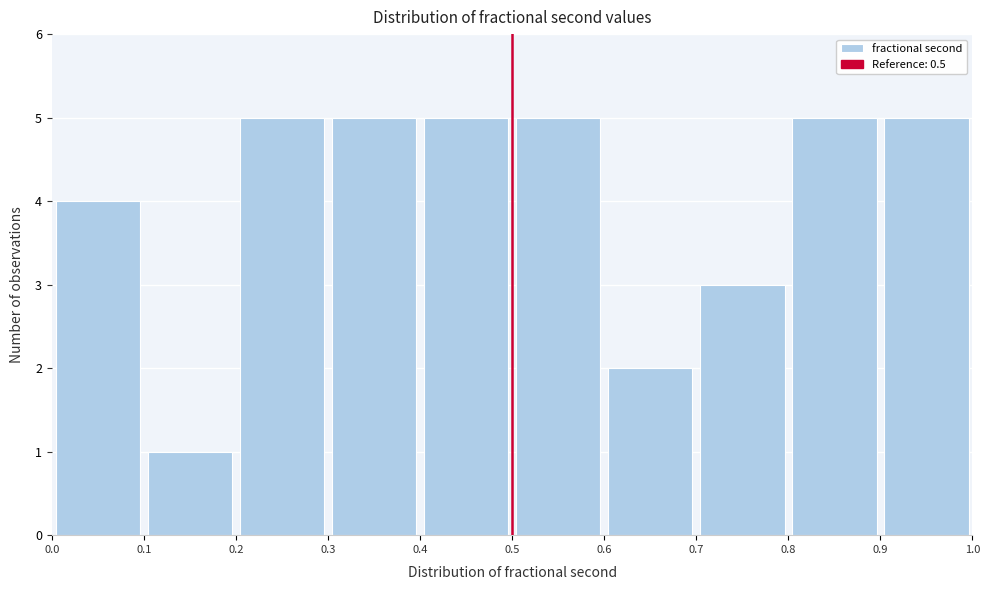

What is the height of the bar covering 0.1 to 0.2 on the x-axis? The values are not printed on the chart, so give them approximately, as read against the axis.

1